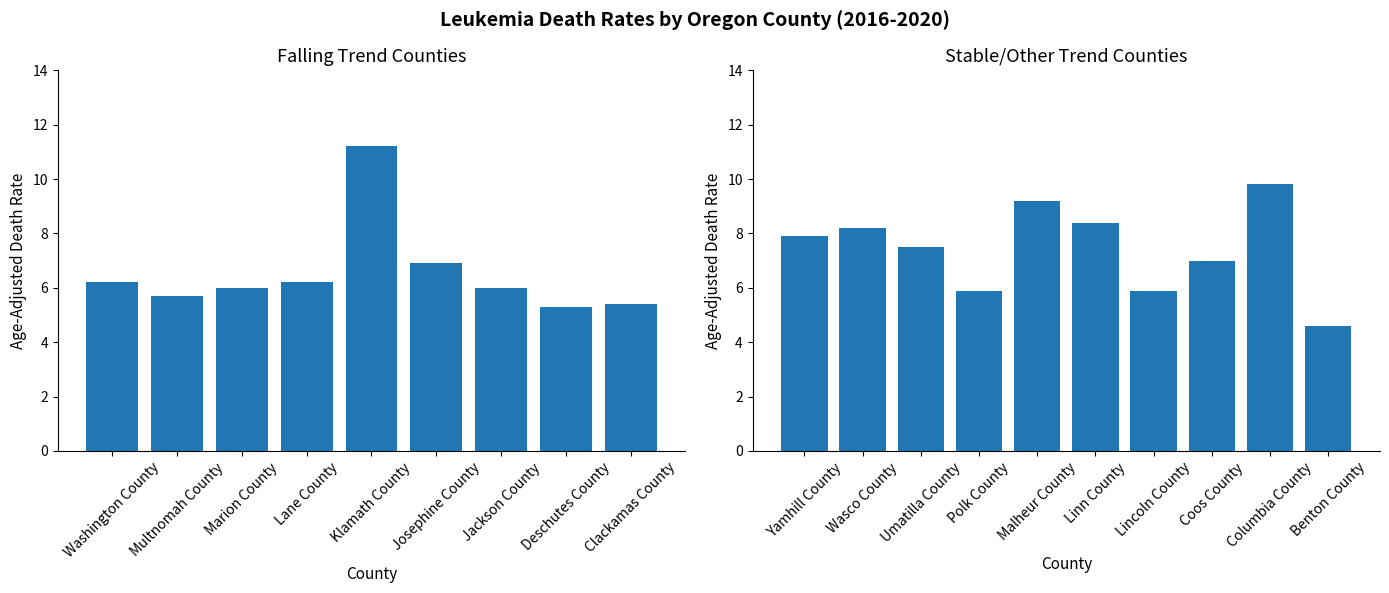

Read the value at Lane County.

6.2